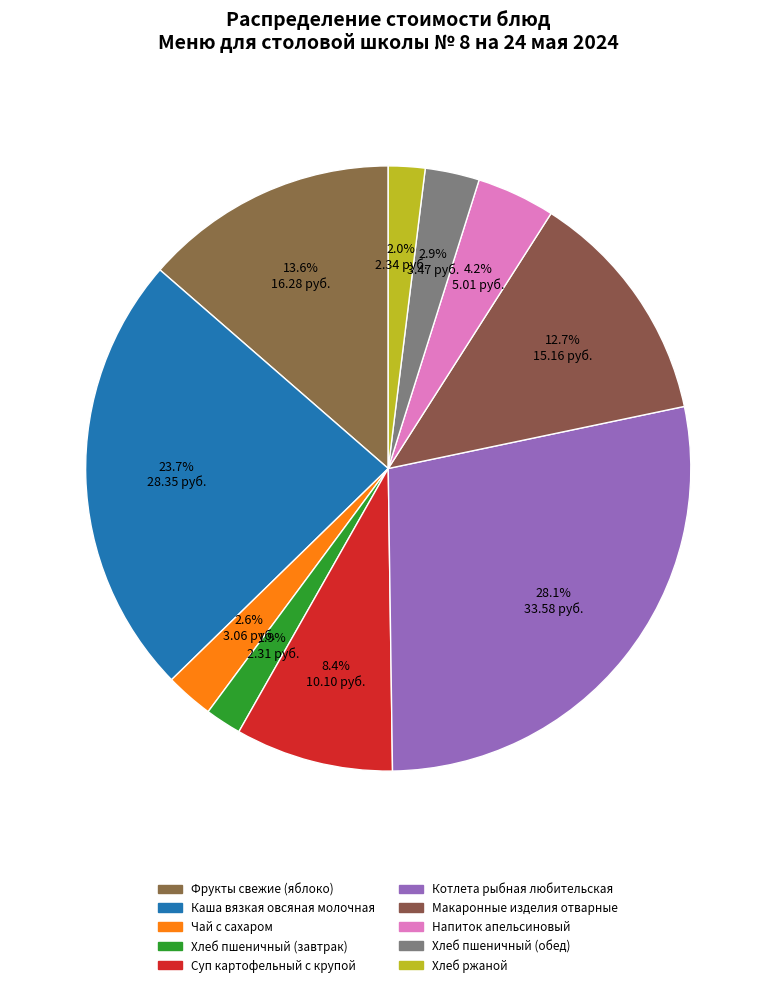

Approximately how many times larger is the value at Хлеб ржаной compared to Фрукты свежие (яблоко)?

0.1